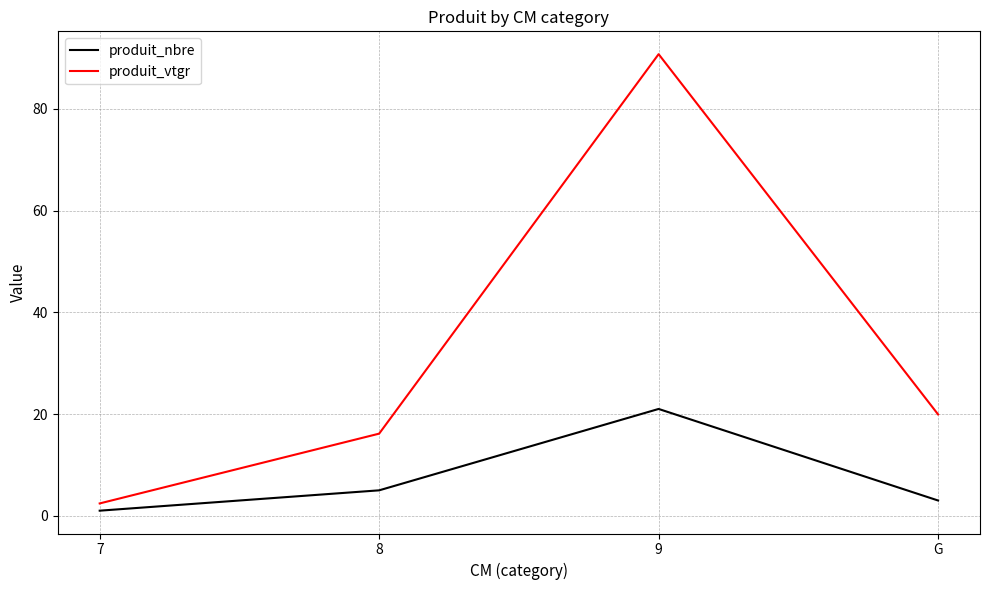

What position from the left is 8?

2